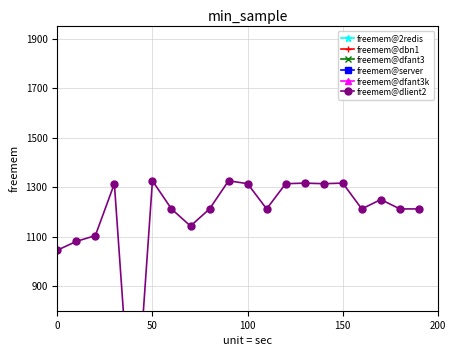

True or false: freemem@2redis has more than 1 points higher than both neighbors.

False